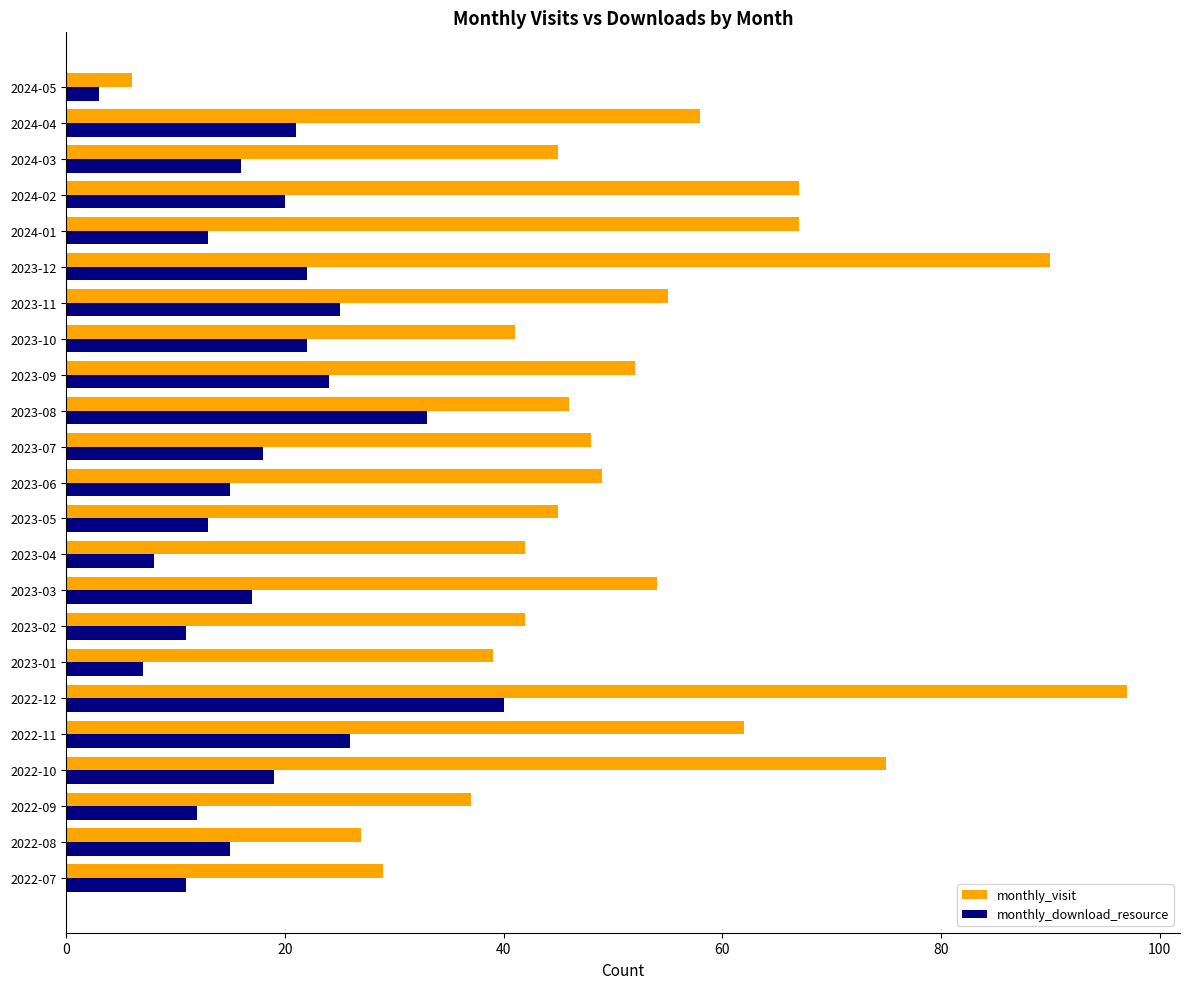

What is the difference between the highest and lowest values at 2023-11?

30